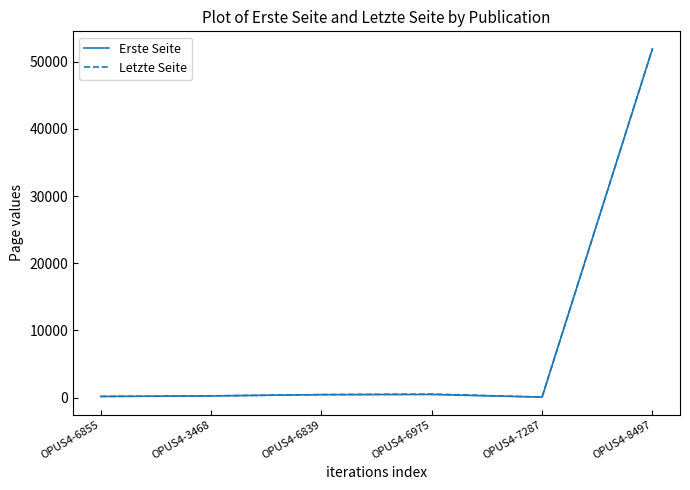

What is the sum of the Letzte Seite values at OPUS4-7287 and OPUS4-8497?

51990